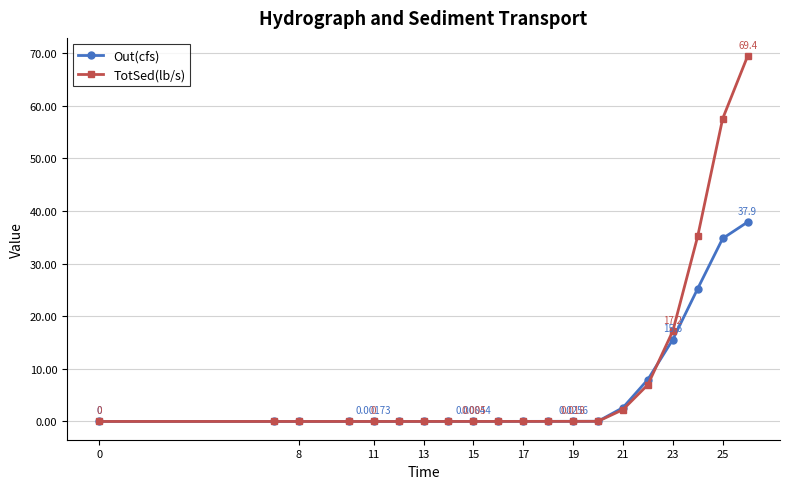

List the series in order of their peak value, lowest first.

Out(cfs), TotSed(lb/s)